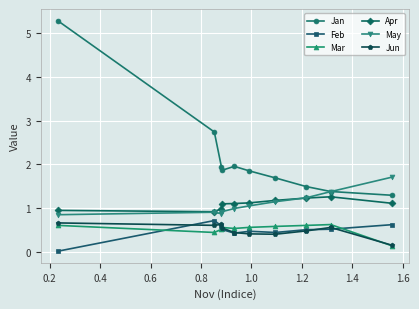

What is the value of the Apr point at the 8th from the left?

1.2